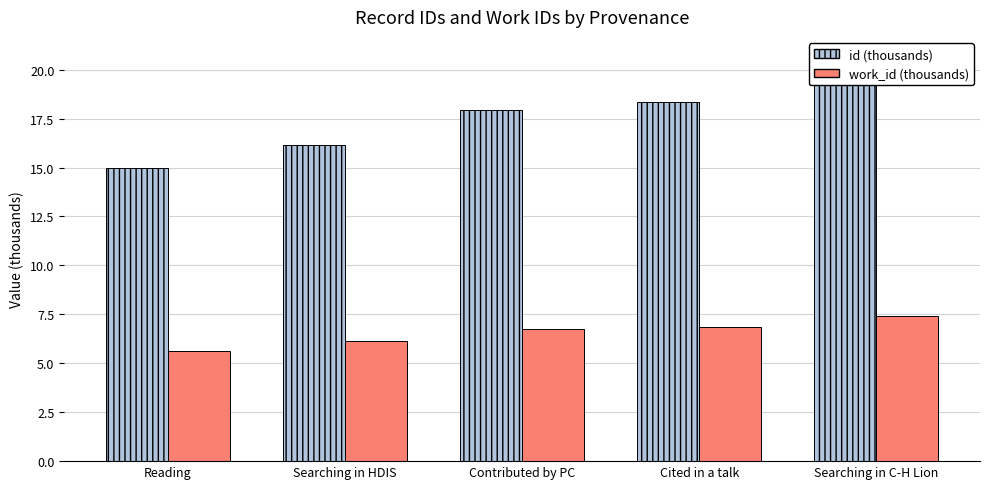

What are all the series names shown in the legend?

id (thousands), work_id (thousands)